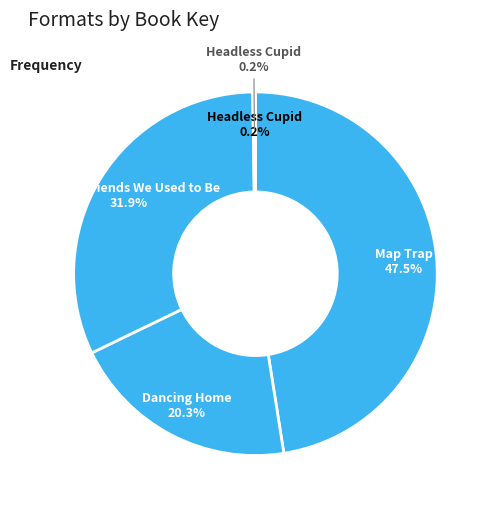

Does any single category account for the majority?

No